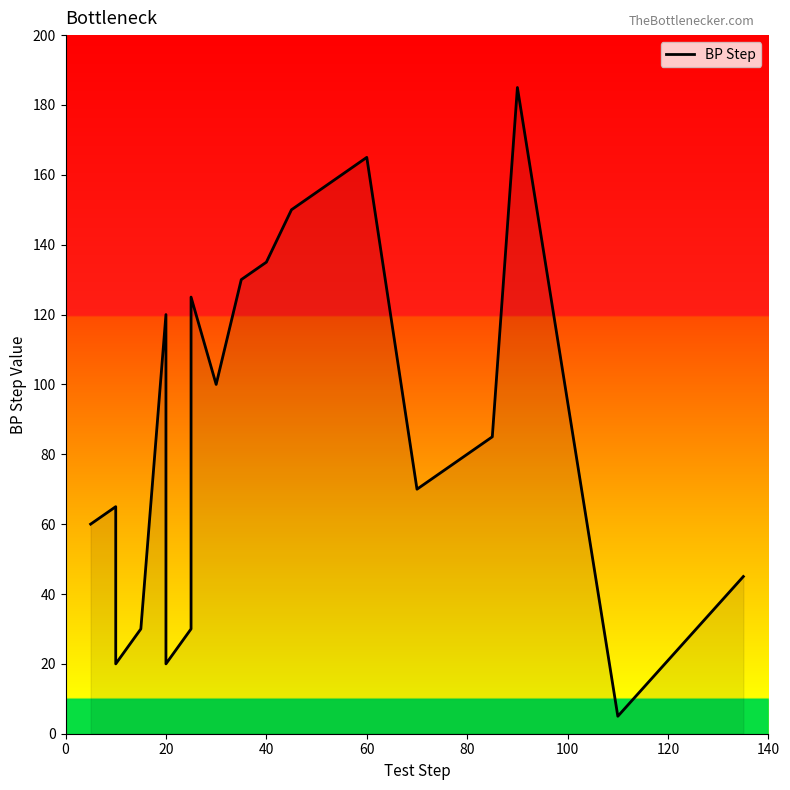

Where is the first local maximum?

20